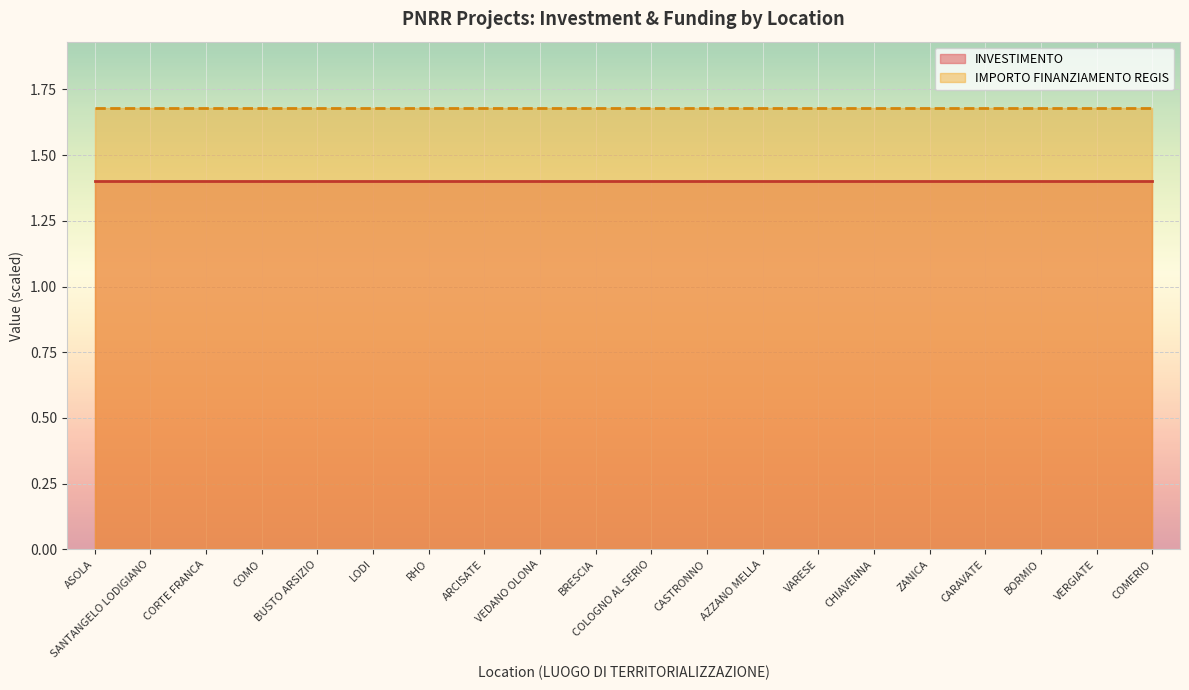

True or false: IMPORTO FINANZIAMENTO REGIS has more than 2 points higher than both neighbors.

False